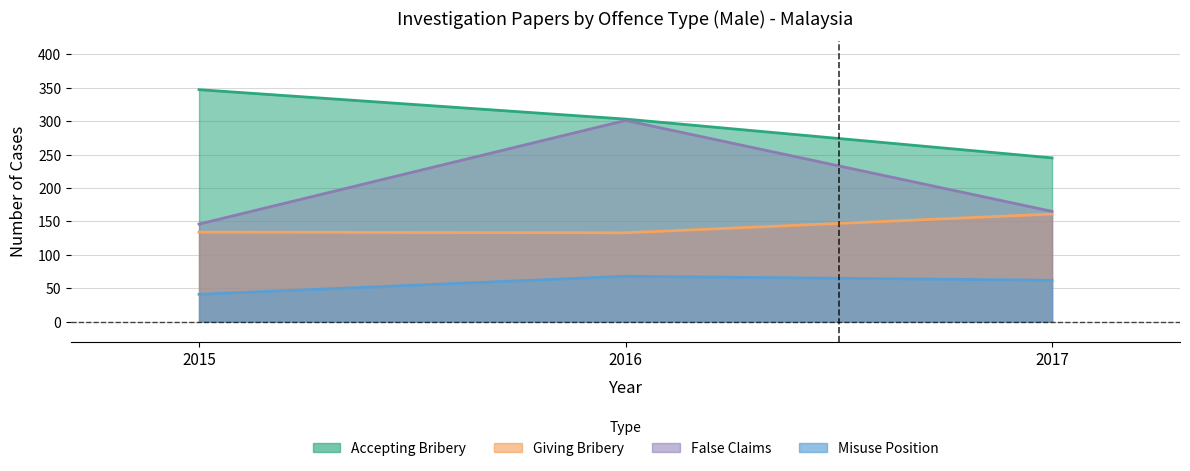

Reading right to left, what are all the values shown in this chart?

Menerima rasuah/Accepting bribery: 245	303	347
Memberi rasuah/Giving bribery: 161	133	134
Tuntutan palsu/False claims: 165	301	146
Salah guna kedudukan/Misuse position: 62	68	41